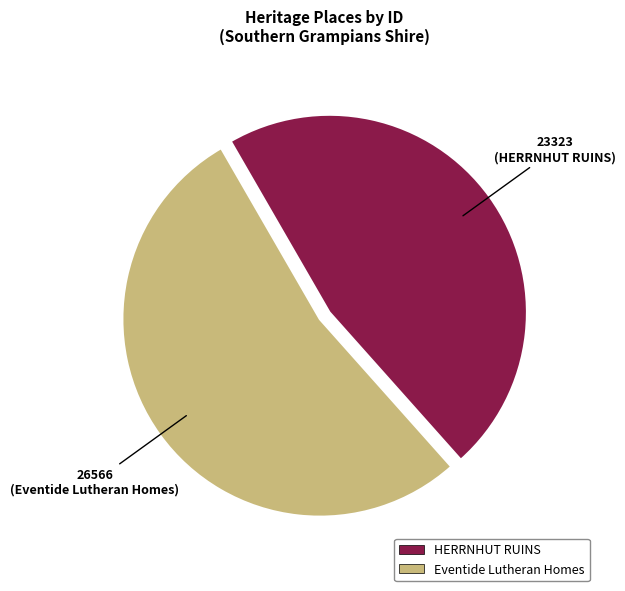

What is the ratio of the value at HERRNHUT RUINS to the value at Eventide Lutheran Homes?

0.9